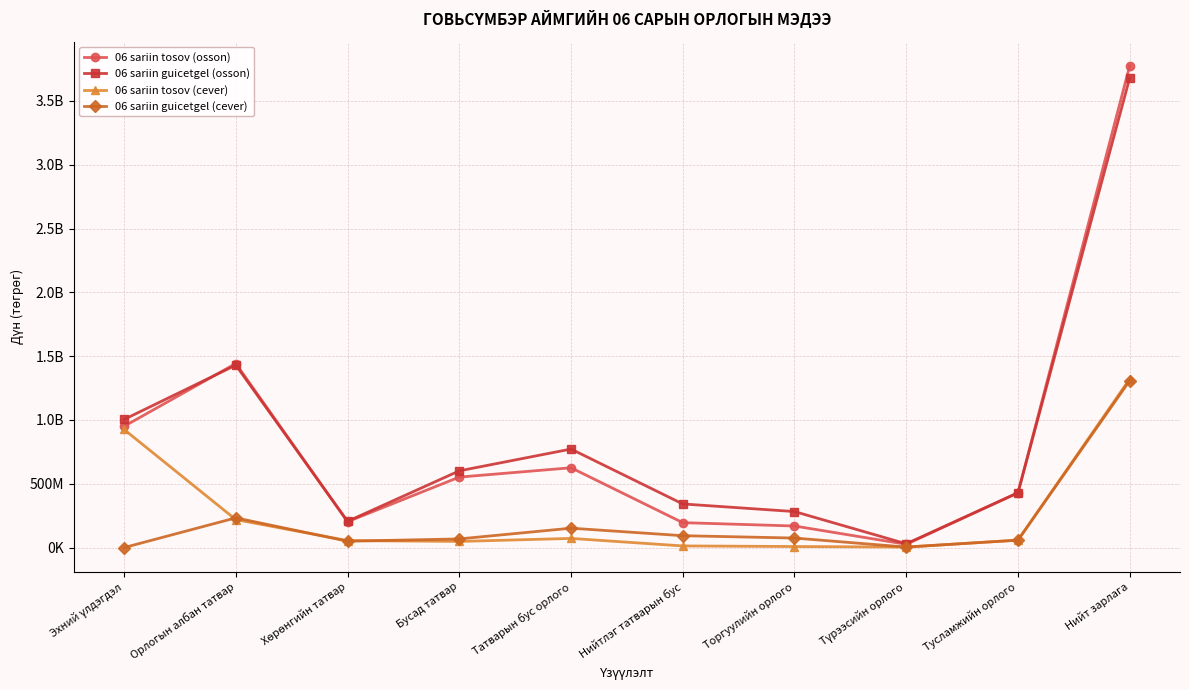

What is the label of the 1st point from the right?

Нийт зарлага